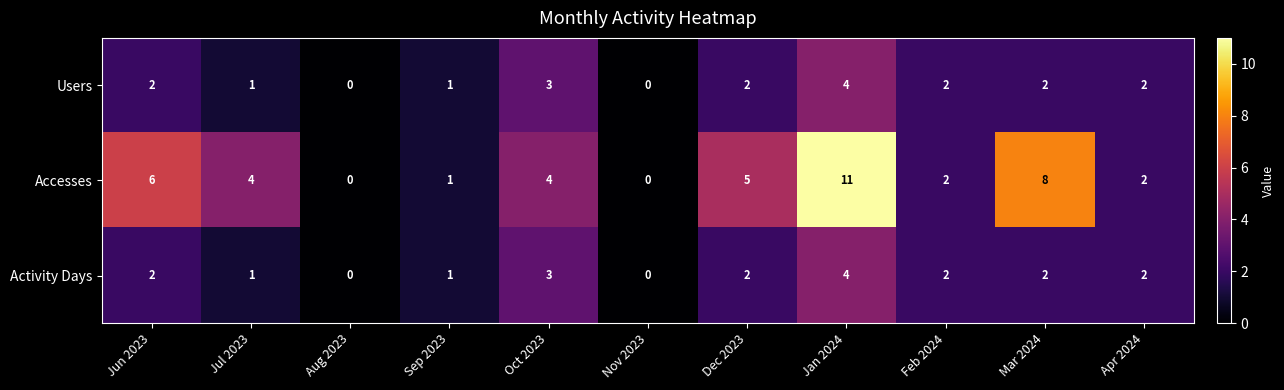

What is the sum of the Accesses values at Sep 2023 and Jan 2024?

12